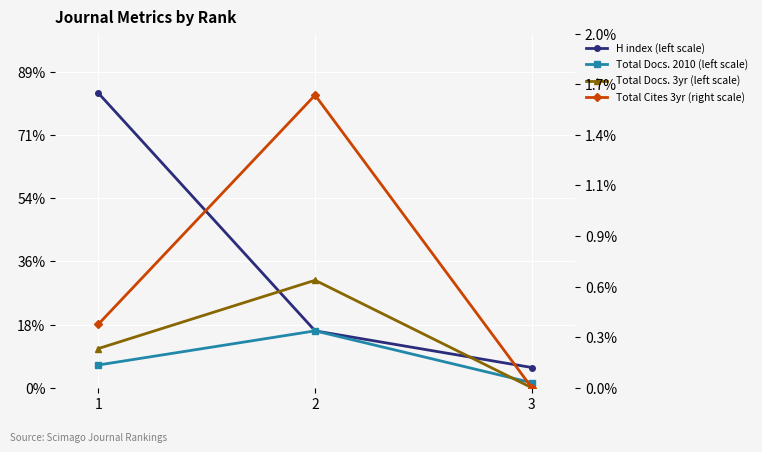

What is the average value of the Total Docs. 3yr (left scale) series?

39